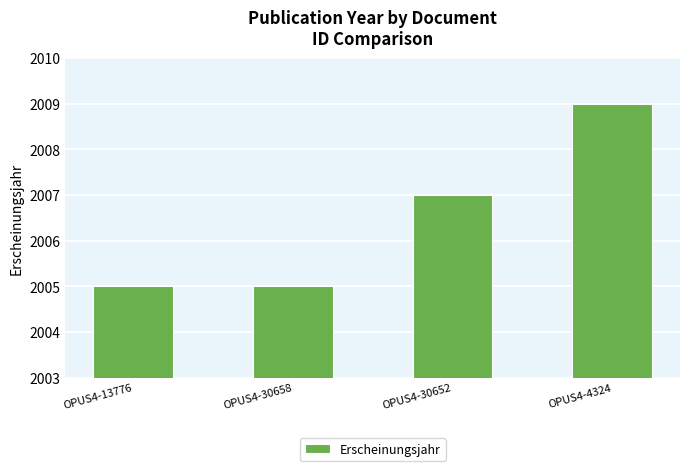

What is the difference between the values at OPUS4-13776 and OPUS4-4324?

4